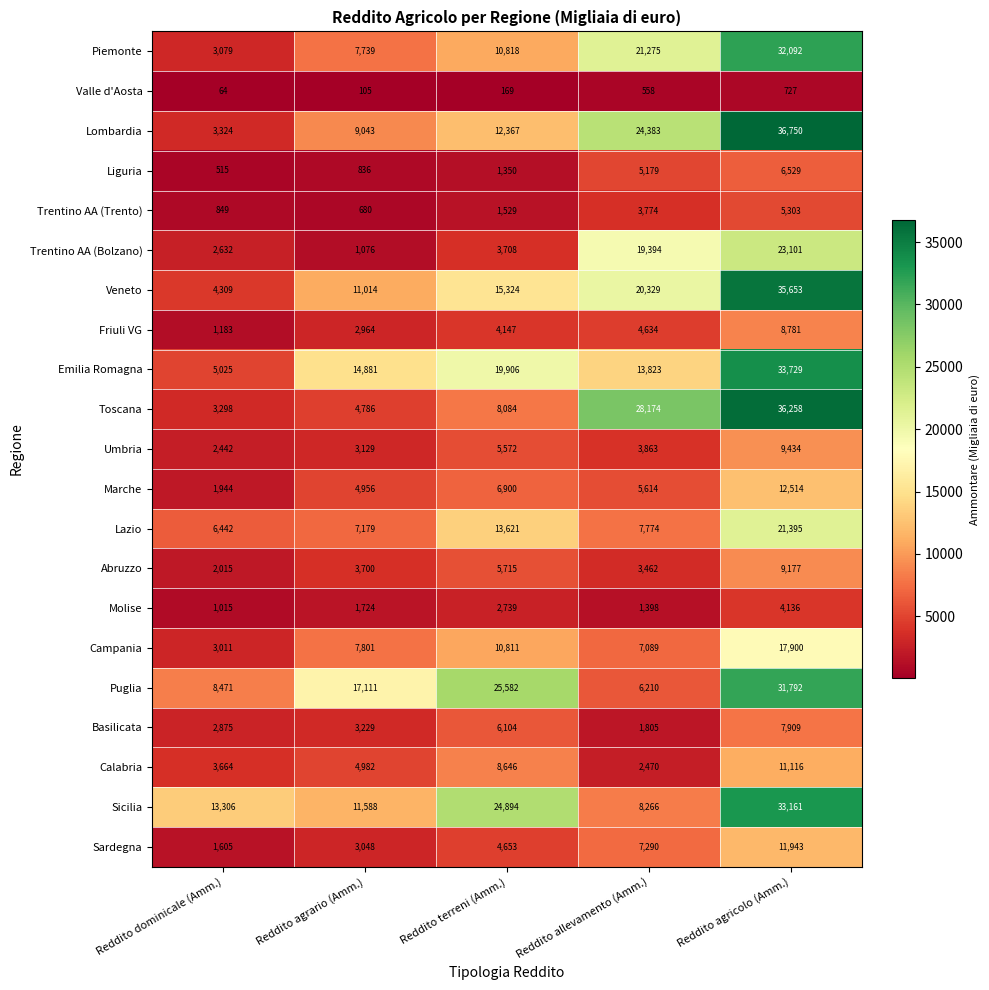

The Veneto series shows 20329 at Reddito allevamento (Amm.). True or false?

True